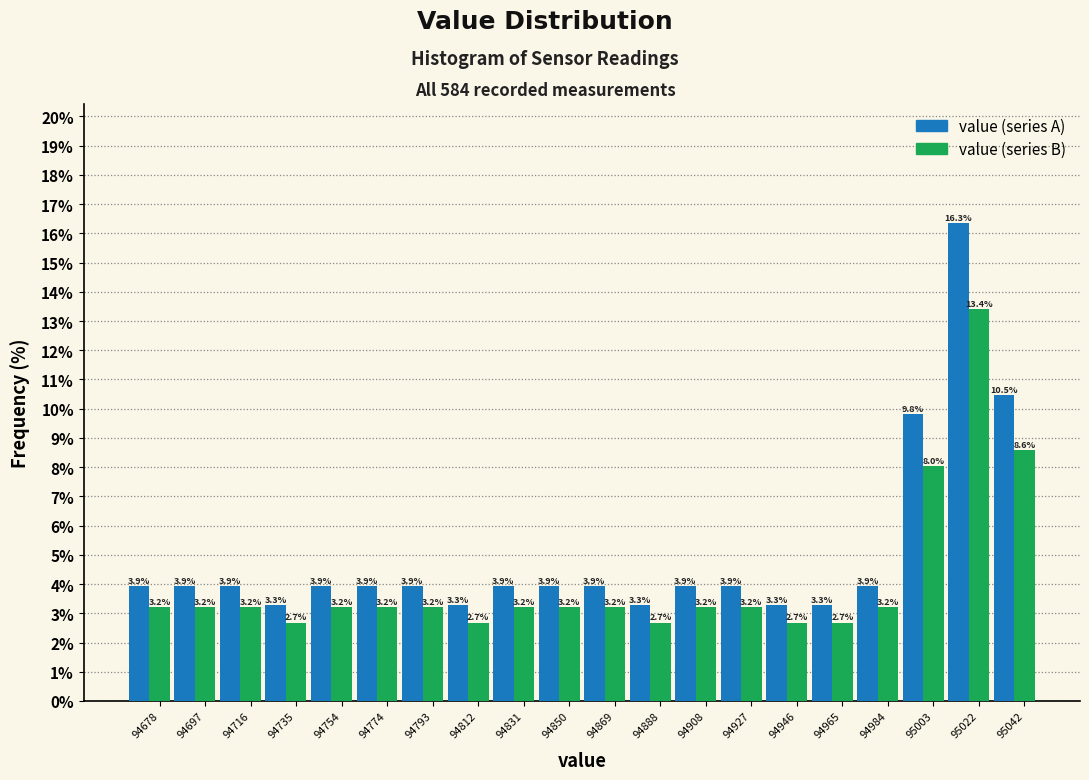

Which series has the largest total across all categories?

value (series A)